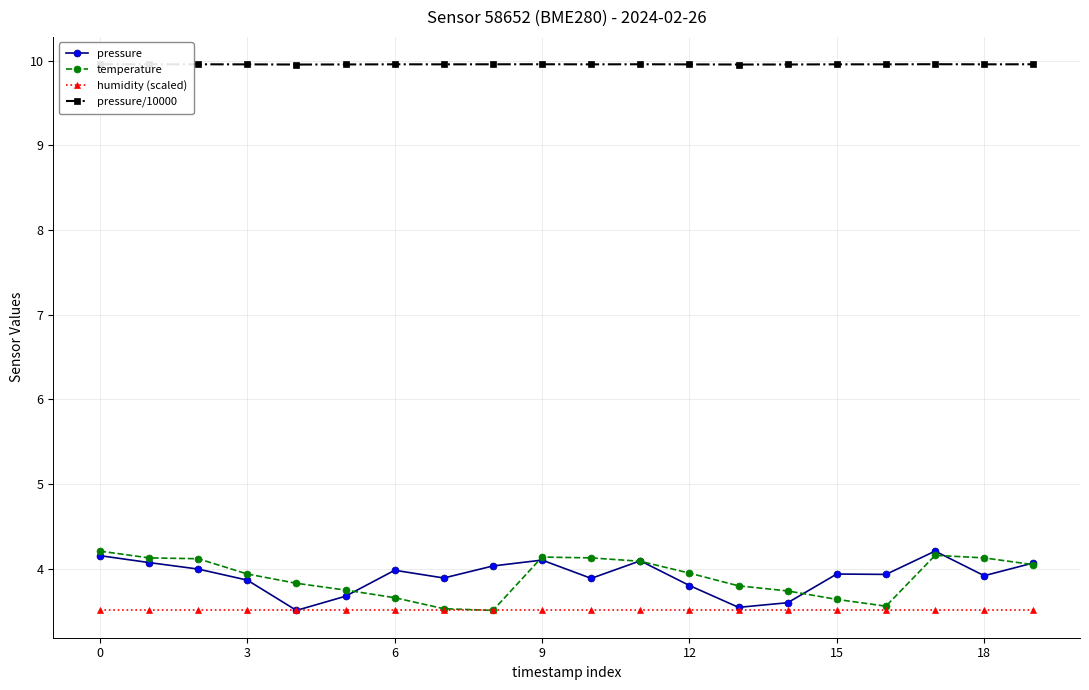

True or false: pressure/10000 and pressure intersect in this chart.

False